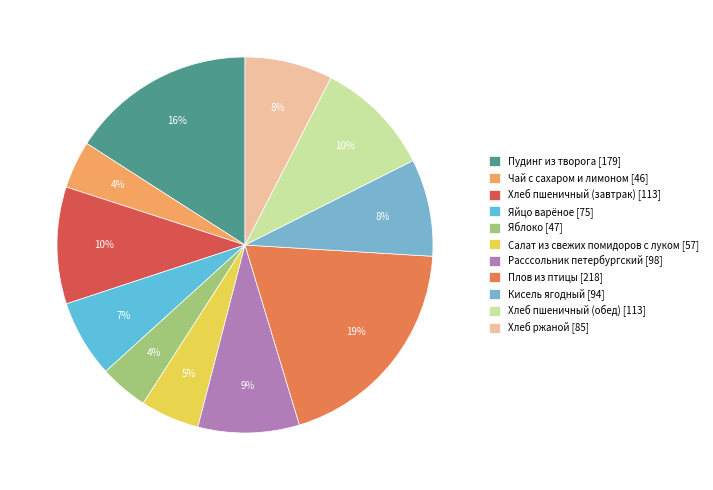

Is it true that Хлеб ржаной is 8% of the pie?

True